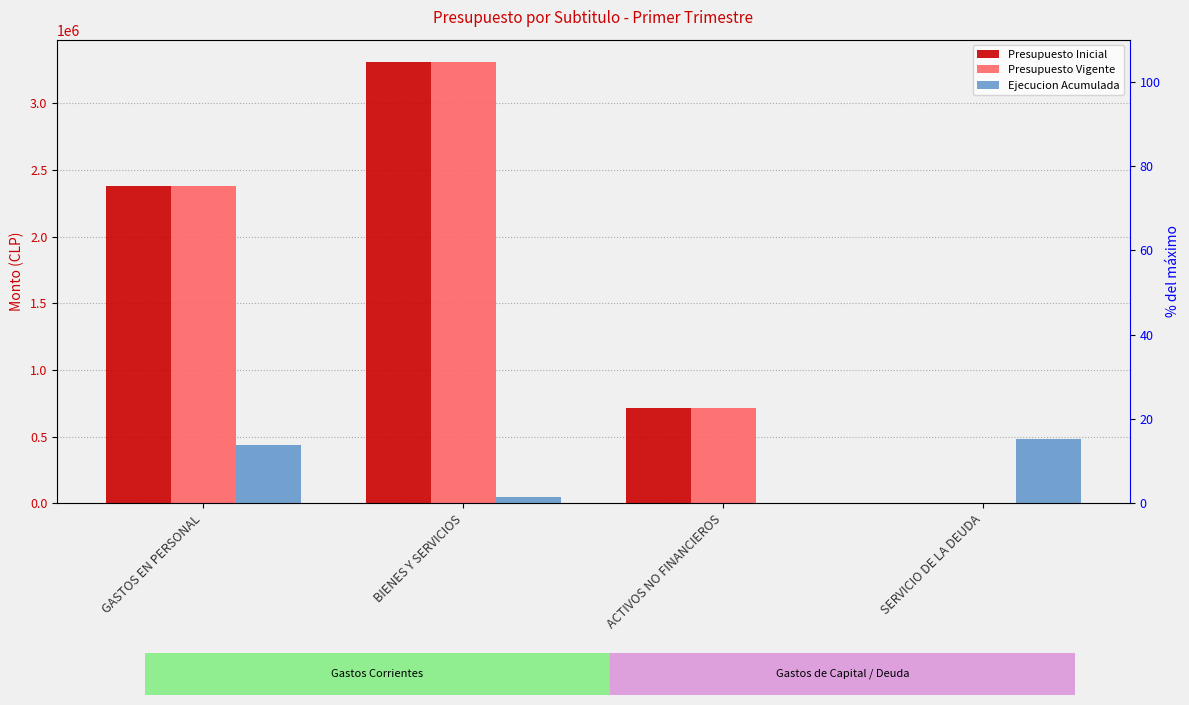

Which series has the largest total across all categories?

Presupuesto Inicial